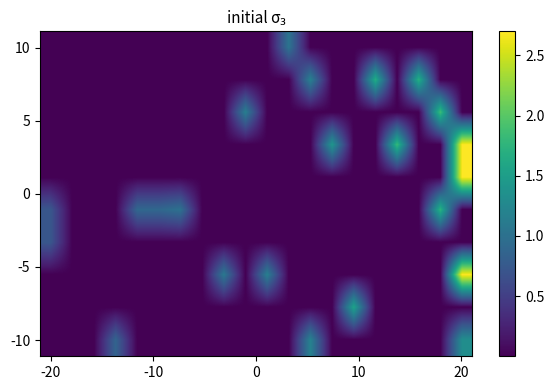

At which category is the sum across all series the highest?

20